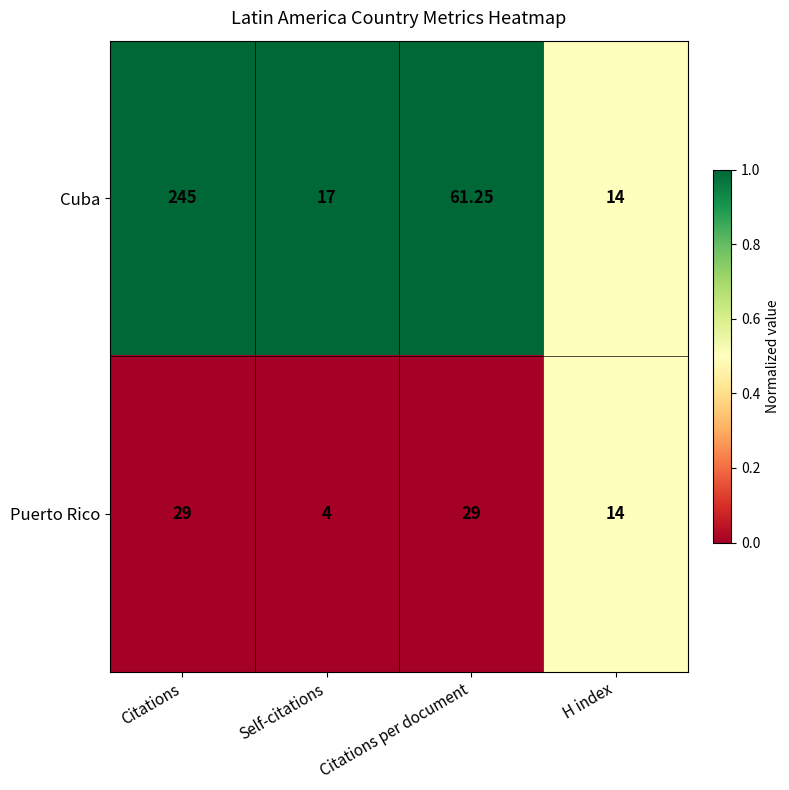

At which category does the chart reach its peak across all series?

Citations